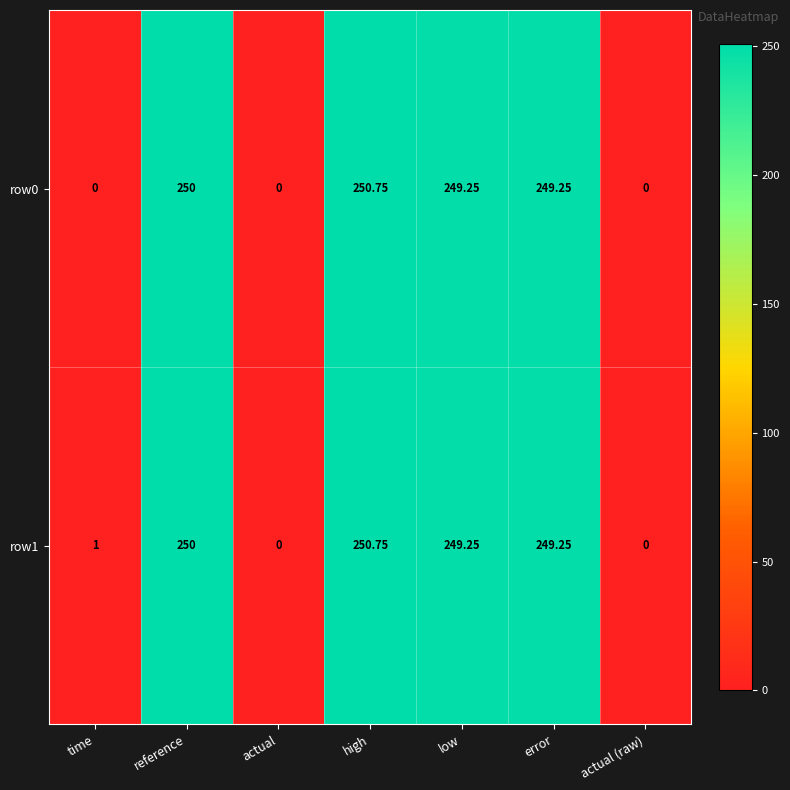

At which category is the sum across all series the highest?

high